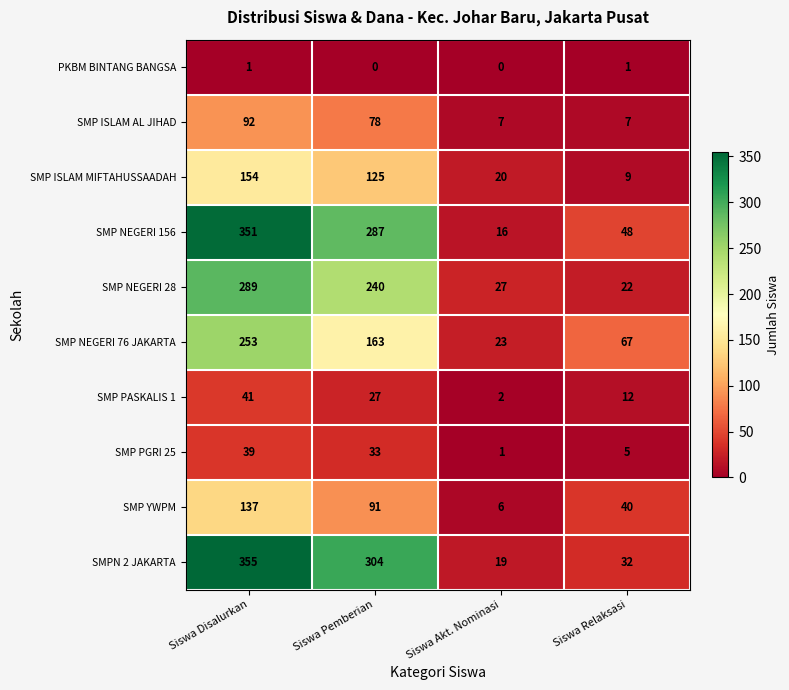

Rank the series by their maximum value, from highest to lowest.

SMPN 2 JAKARTA, SMP NEGERI 156, SMP NEGERI 28, SMP NEGERI 76 JAKARTA, SMP ISLAM MIFTAHUSSAADAH, SMP YWPM, SMP ISLAM AL JIHAD, SMP PASKALIS 1, SMP PGRI 25, PKBM BINTANG BANGSA